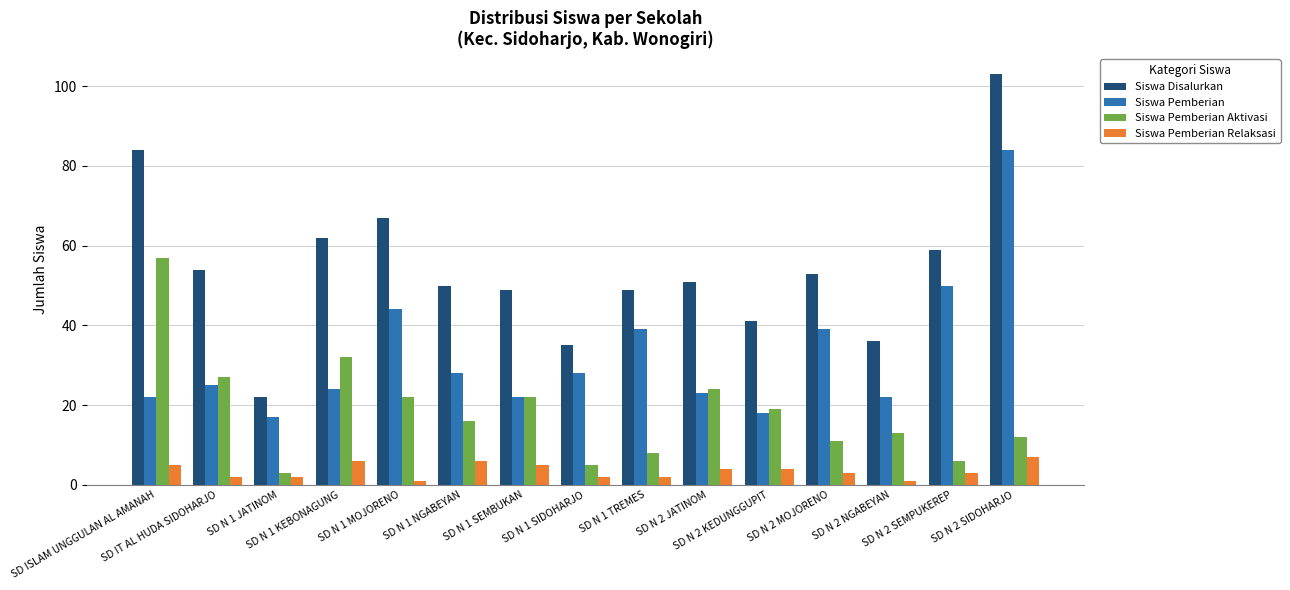

Where does the Siswa Pemberian Aktivasi series first go above 16?

SD ISLAM UNGGULAN AL AMANAH